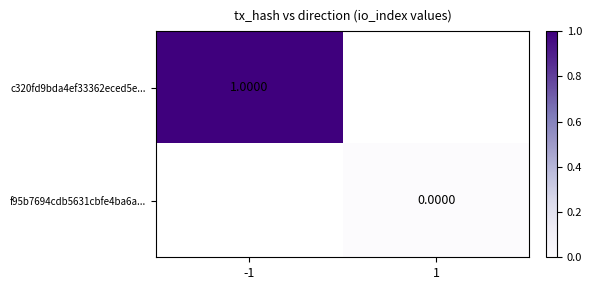

Rank the series by their average value, from highest to lowest.

c320fd9bda4ef33362eced5e..., f95b7694cdb5631cbfe4ba6a...